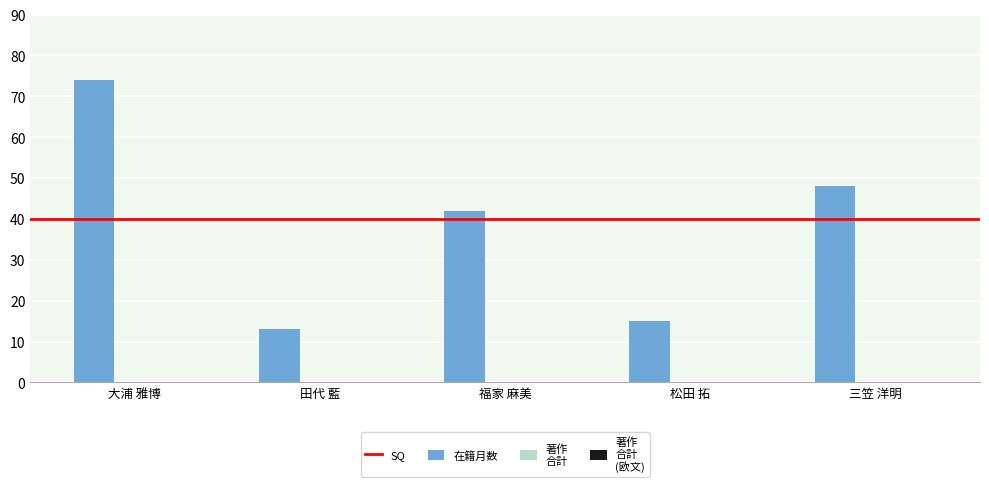

Reading left to right, extract all data points from this chart.

大浦 雅博=74	田代 藍=13	福家 麻美=42	松田 拓=15	三笠 洋明=48